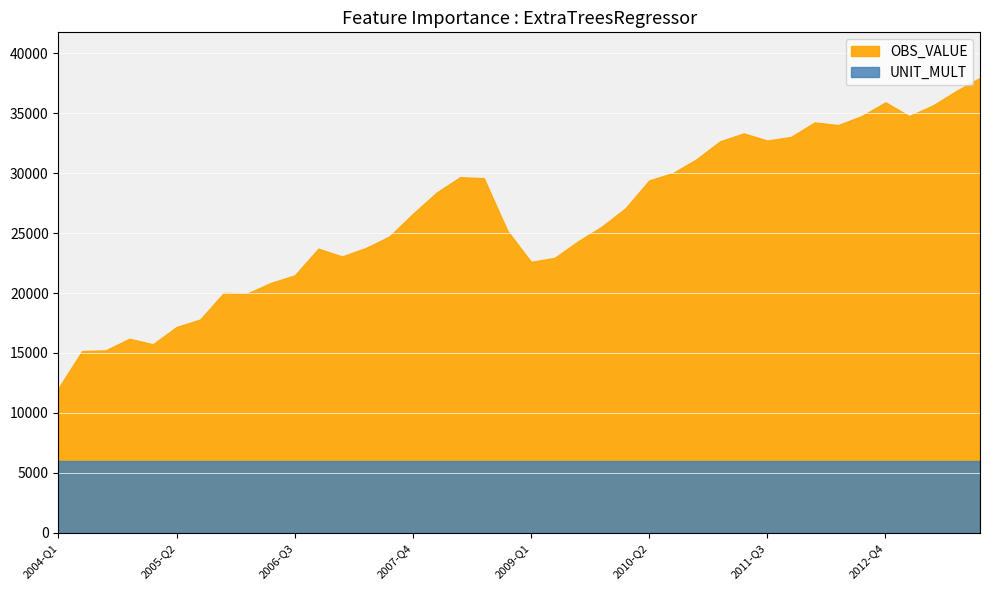

In OBS_VALUE, how many points are lower than both neighbors (excluding endpoints)?

7